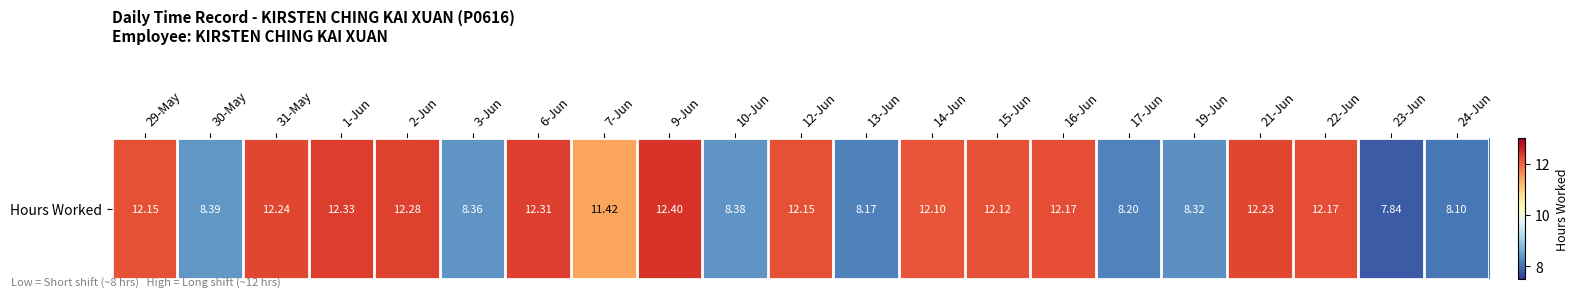

Where does the data first go above 12?

29-May